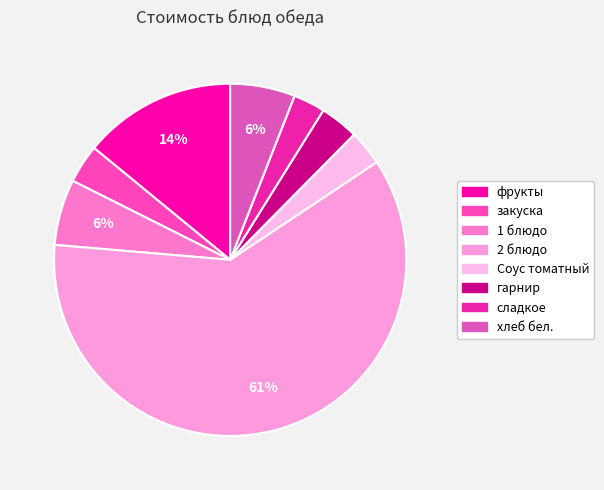

How many slices are in this pie chart?

8